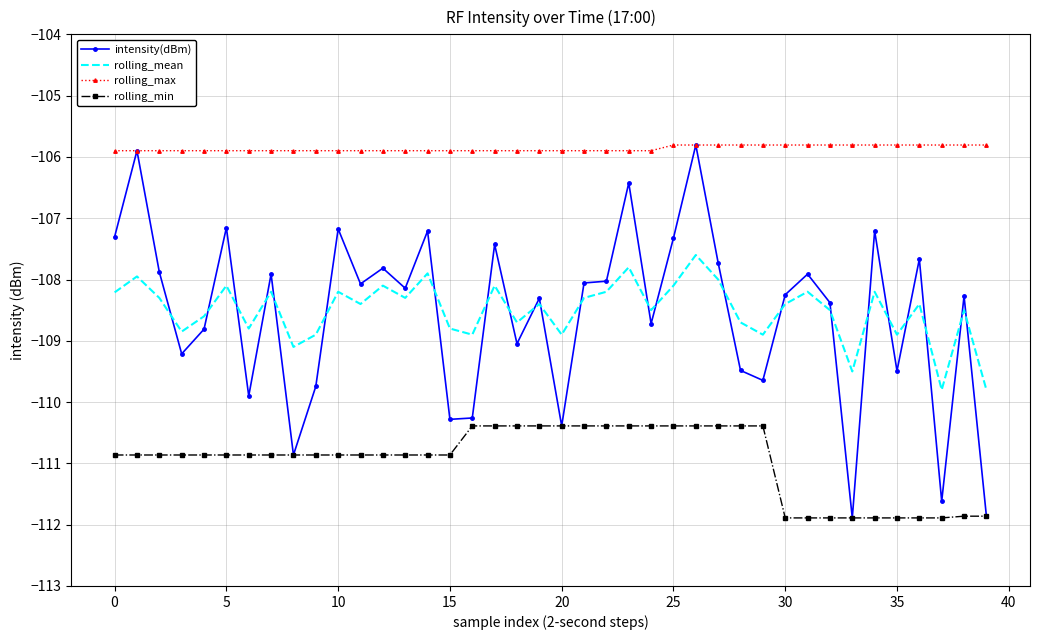

True or false: rolling_min and rolling_max intersect in this chart.

False